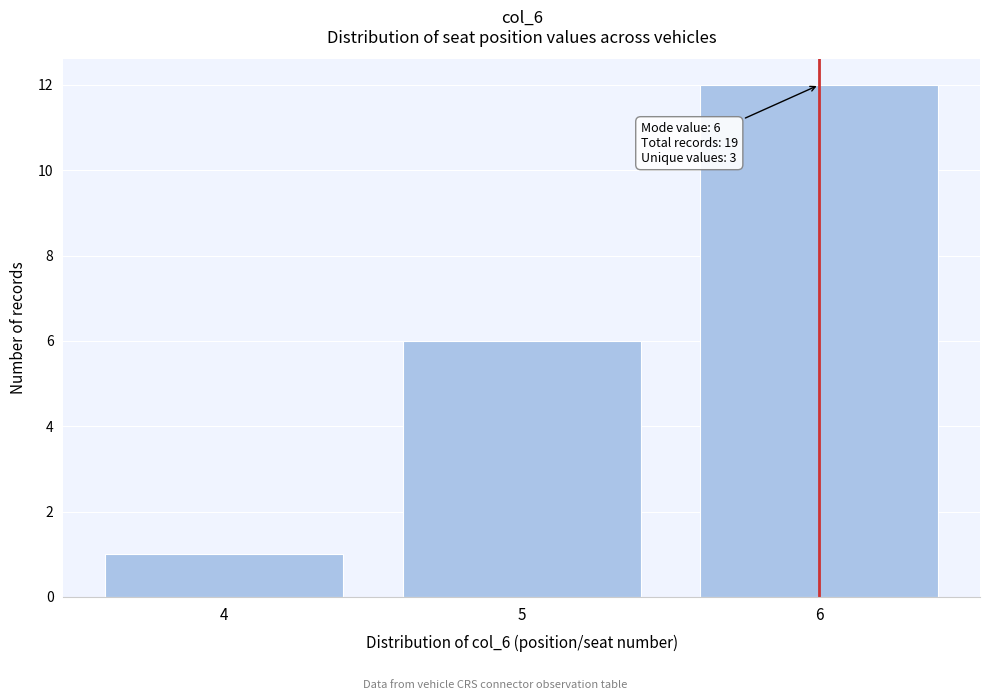

Reading left to right, what are all the values shown in this chart?

4=1	5=6	6=12